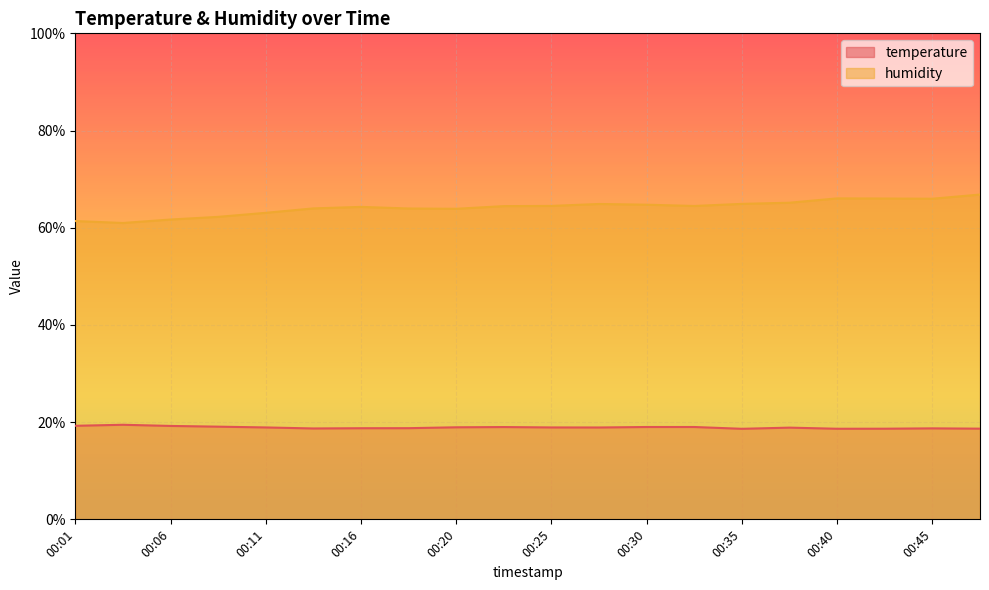

How many values in the humidity series exceed 64?

12